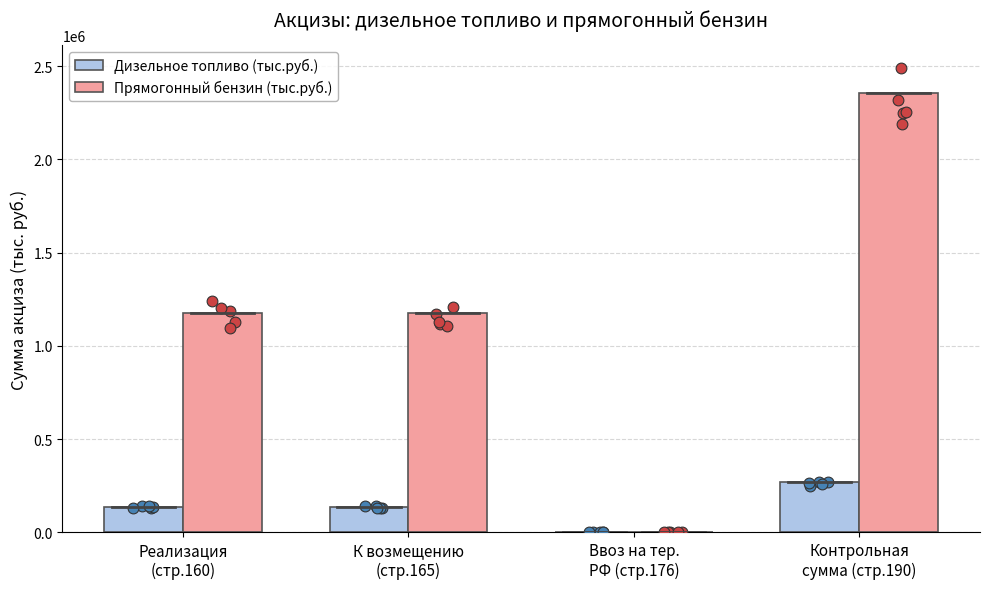

What are all the series names shown in the legend?

Дизельное топливо (тыс.руб.), Прямогонный бензин (тыс.руб.)